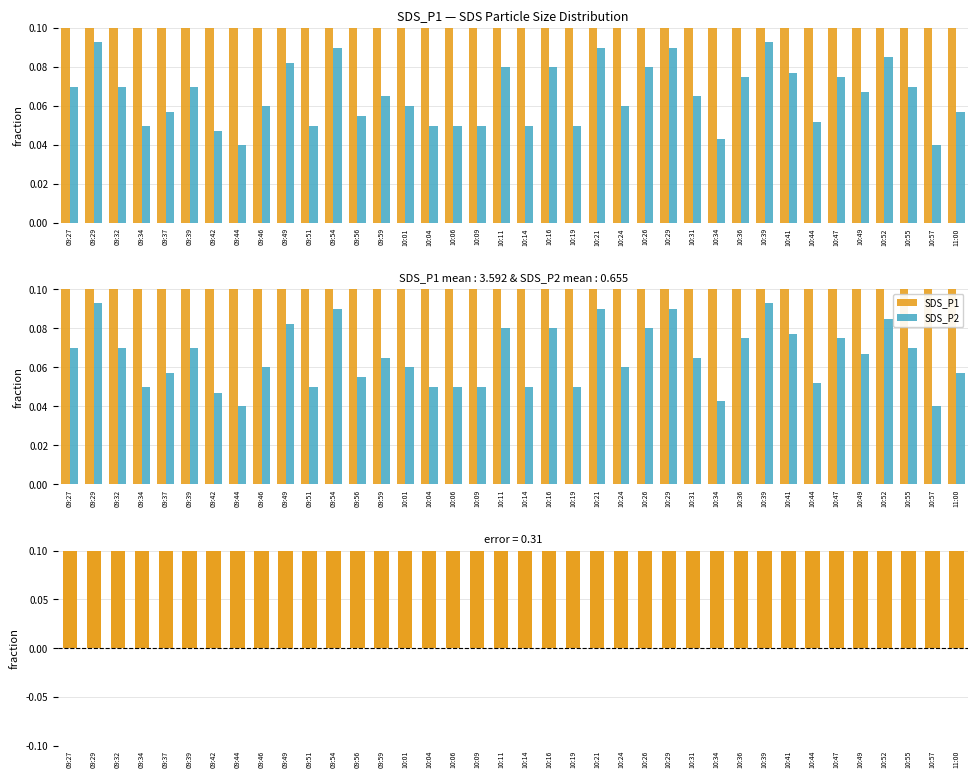

At how many categories does at least one series exceed 0?

38